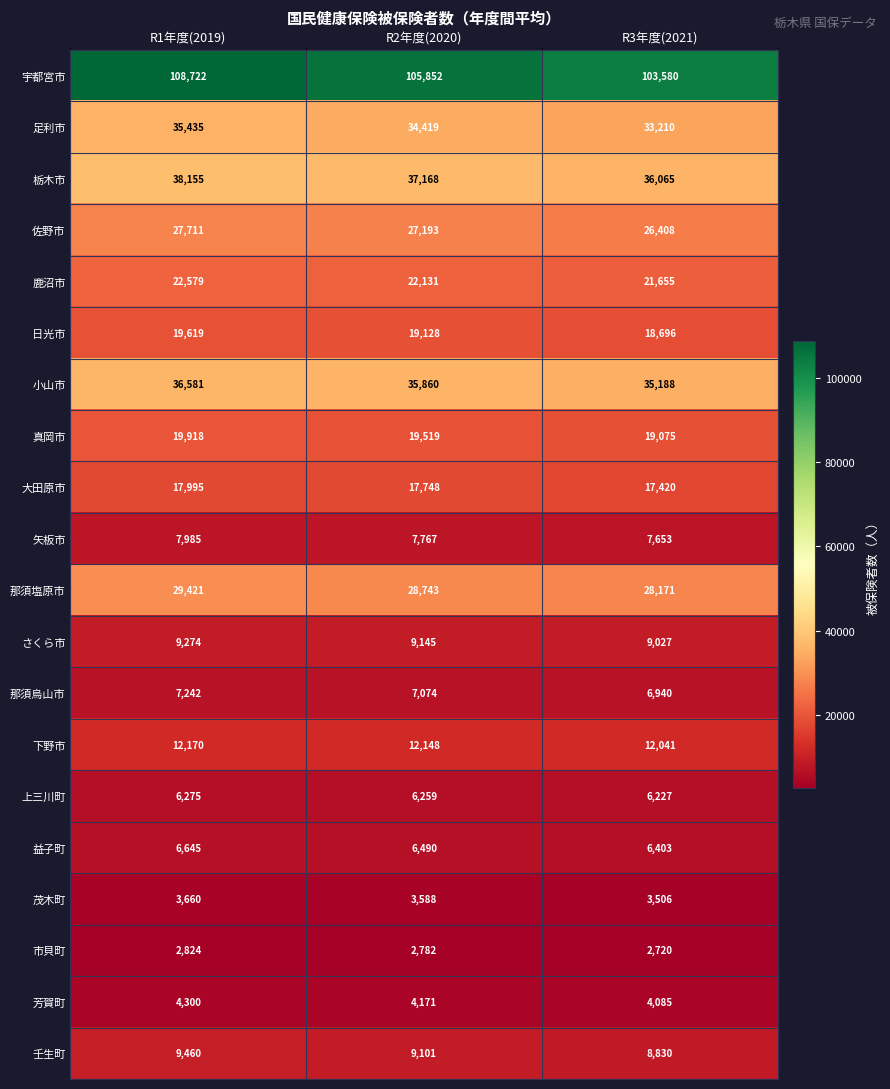

What is the difference between the 益子町 values at R3年度(2021) and R1年度(2019)?

242